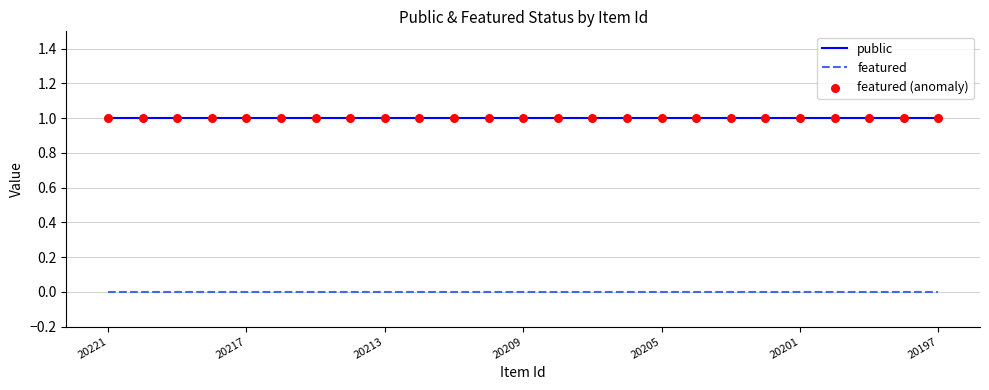

True or false: featured and public intersect in this chart.

False